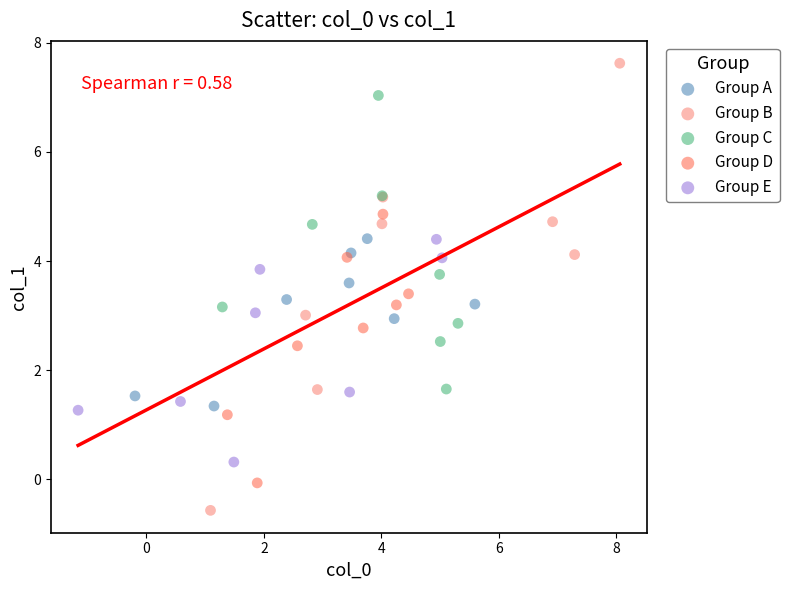

Which series reaches the minimum Y coordinate?

Group B